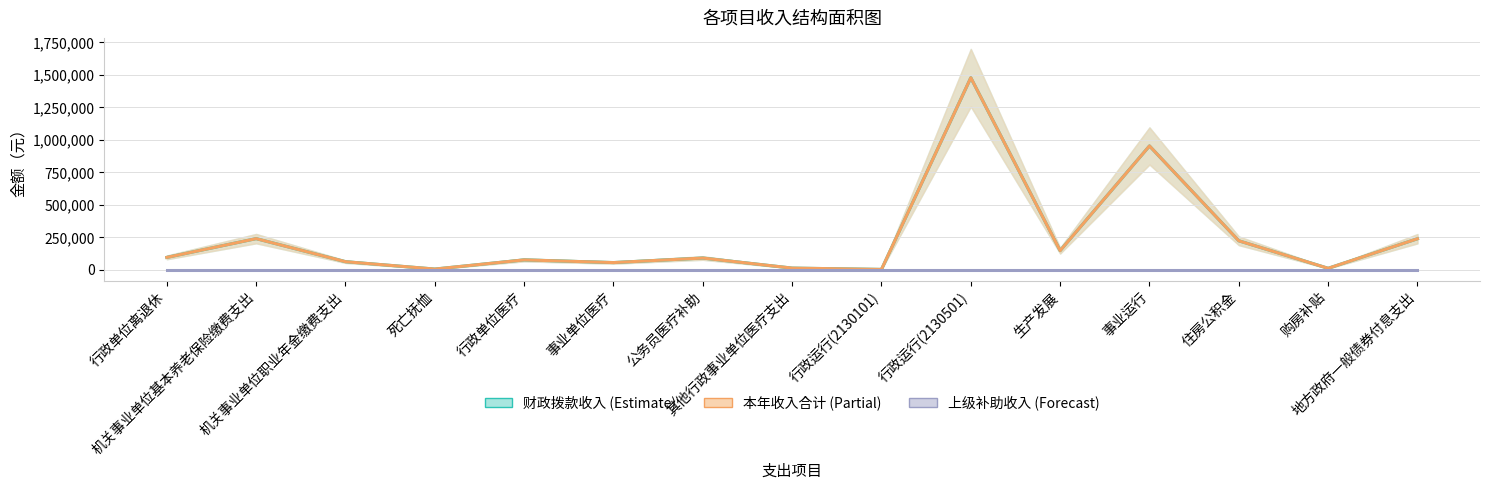

Which series has the largest range (max minus min)?

财政拨款收入